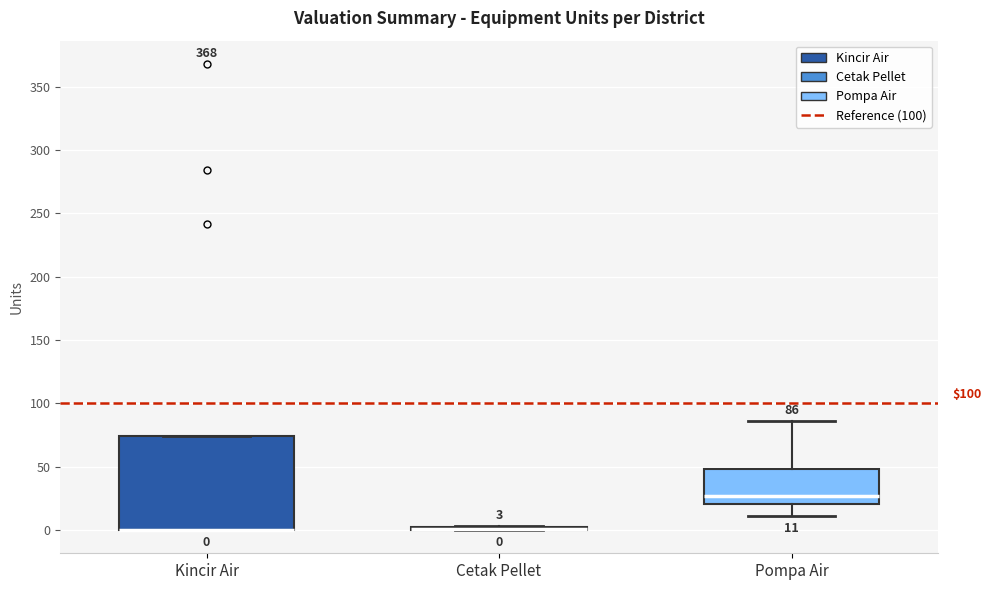

Which box is the tallest, from its lower edge to its upper edge?

Kincir Air